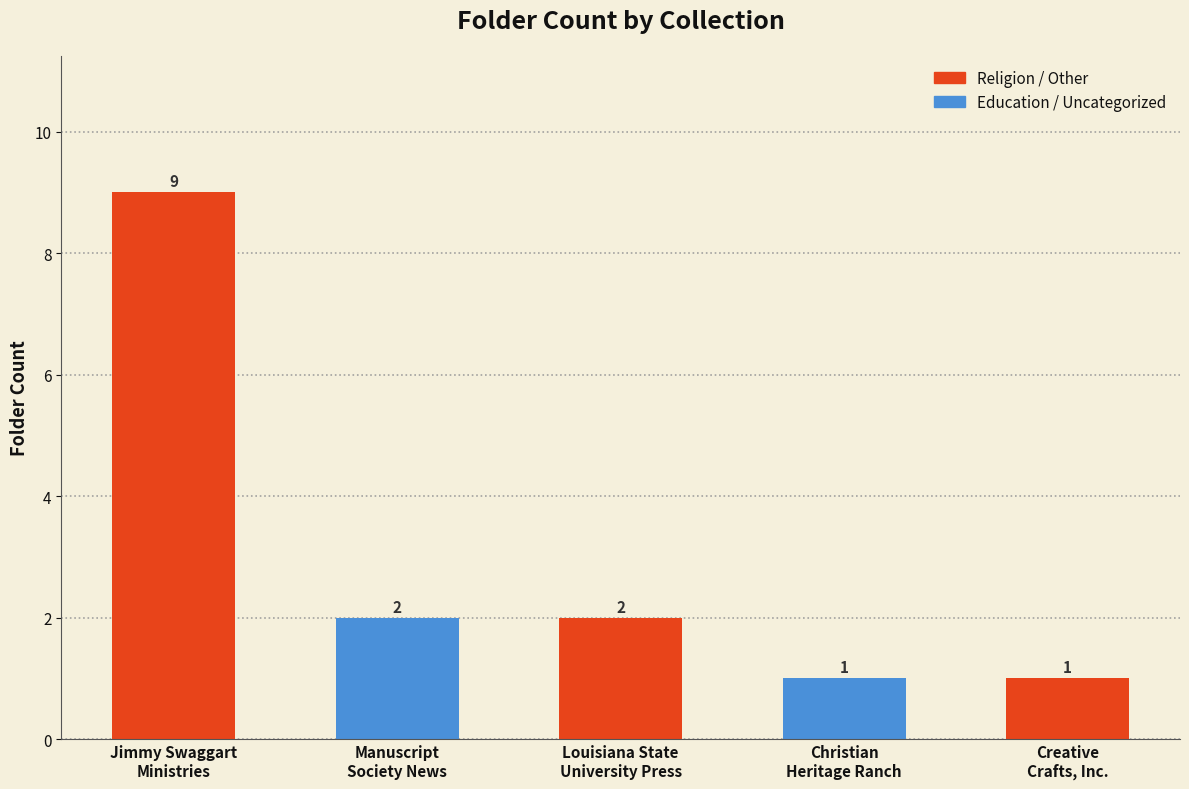

What is the ratio of the value at Louisiana State
University Press to the value at Manuscript
Society News?

1.0